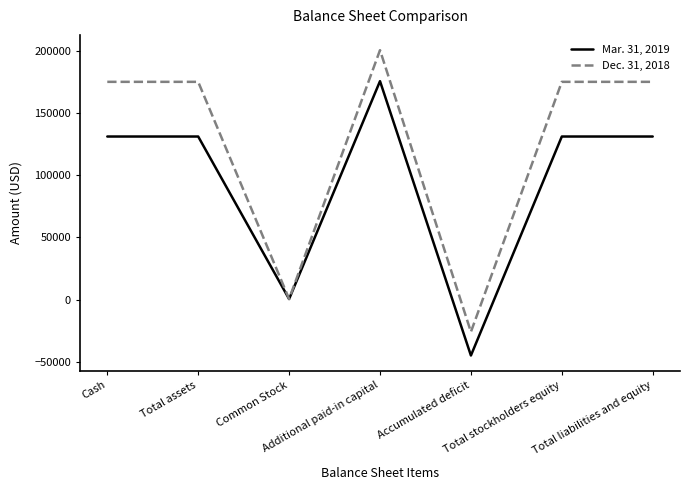

How many categories are shown in the chart?

7